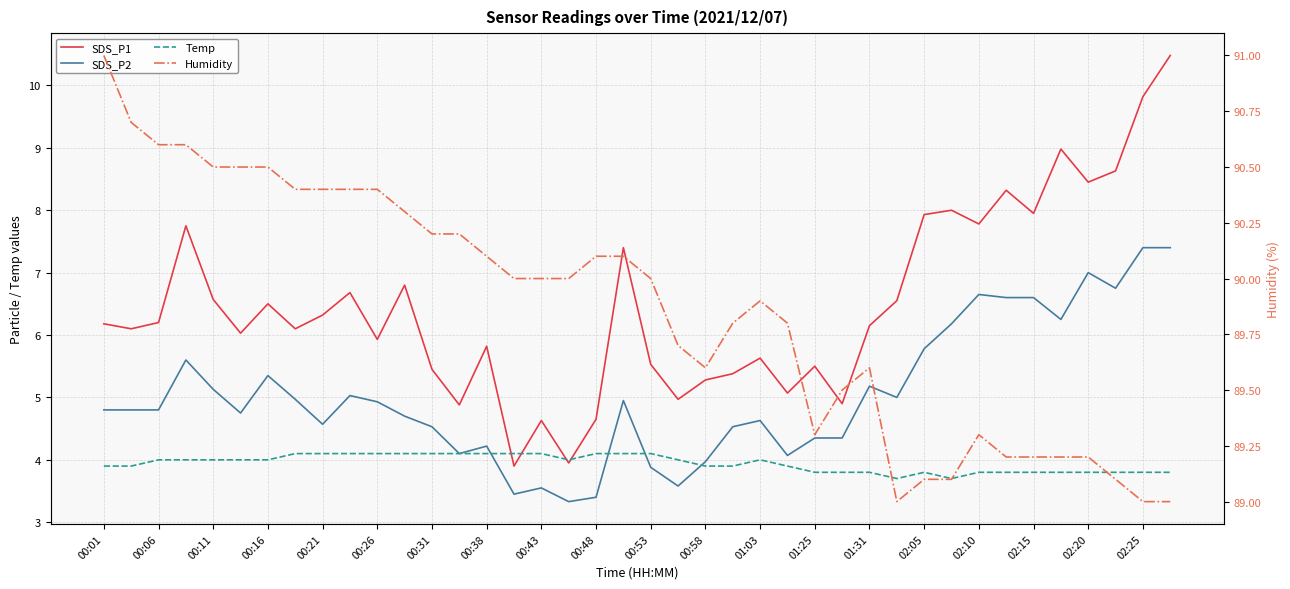

True or false: Temp and Humidity cross at least once.

False